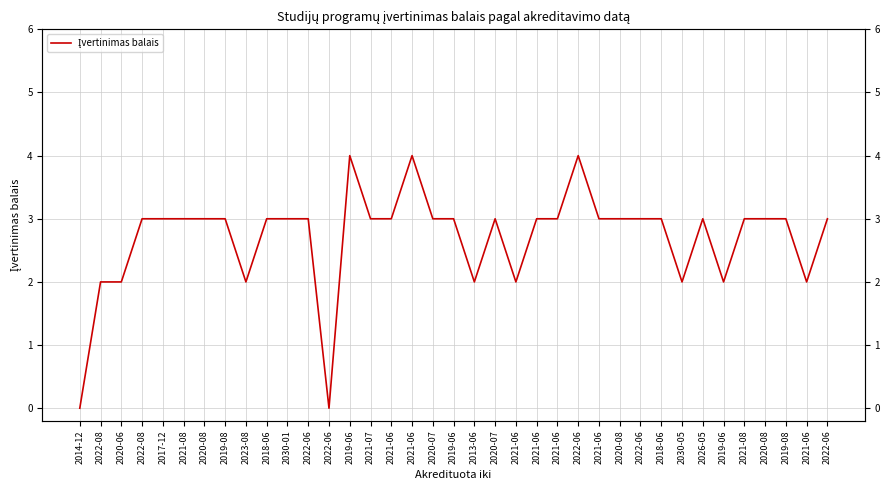

Between 2020-08 and 2019-06, which is larger?

2020-08